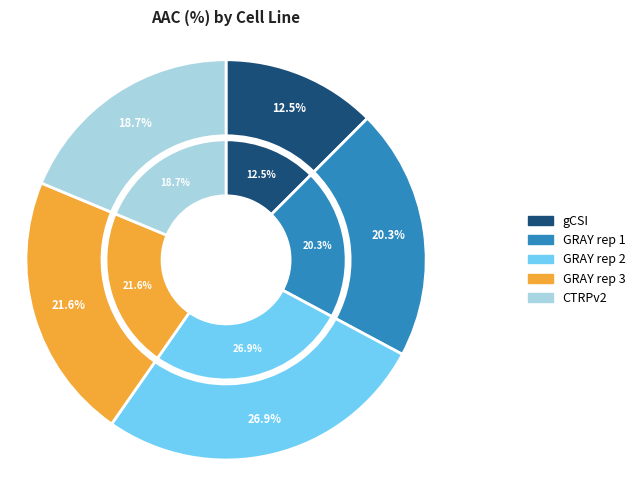

What is the ratio of the value at gCSI to the value at GRAY rep 1?

0.6